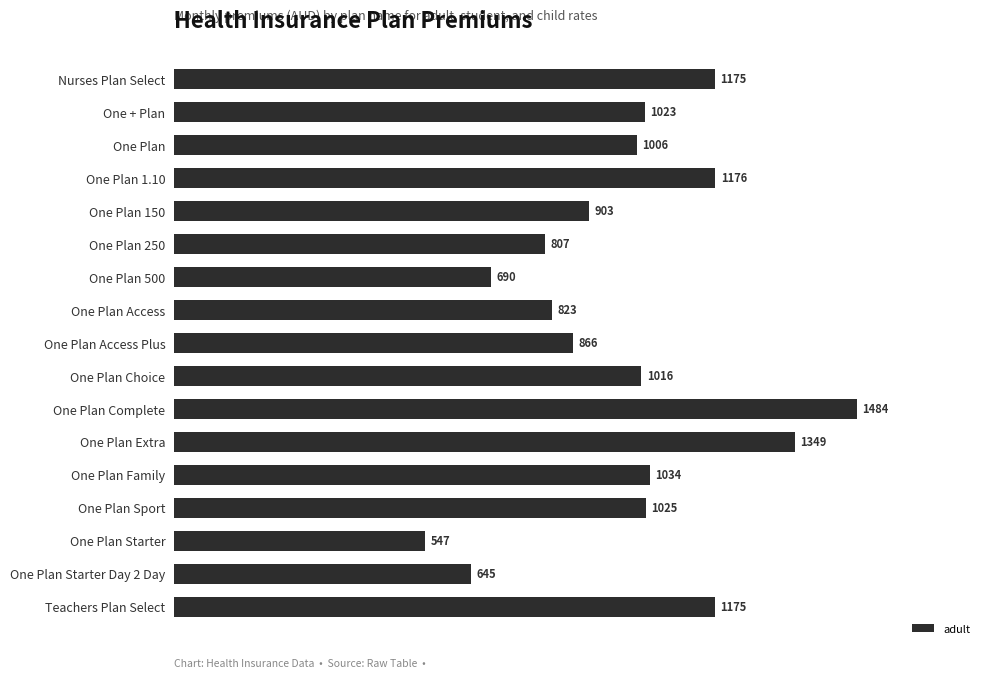

Between One Plan Choice and One Plan Access Plus, which is larger?

One Plan Choice